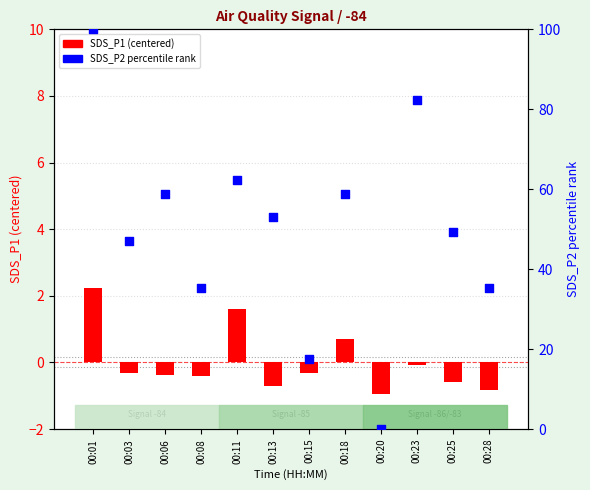

Which series has the largest total across all categories?

SDS_P2 (percentile)